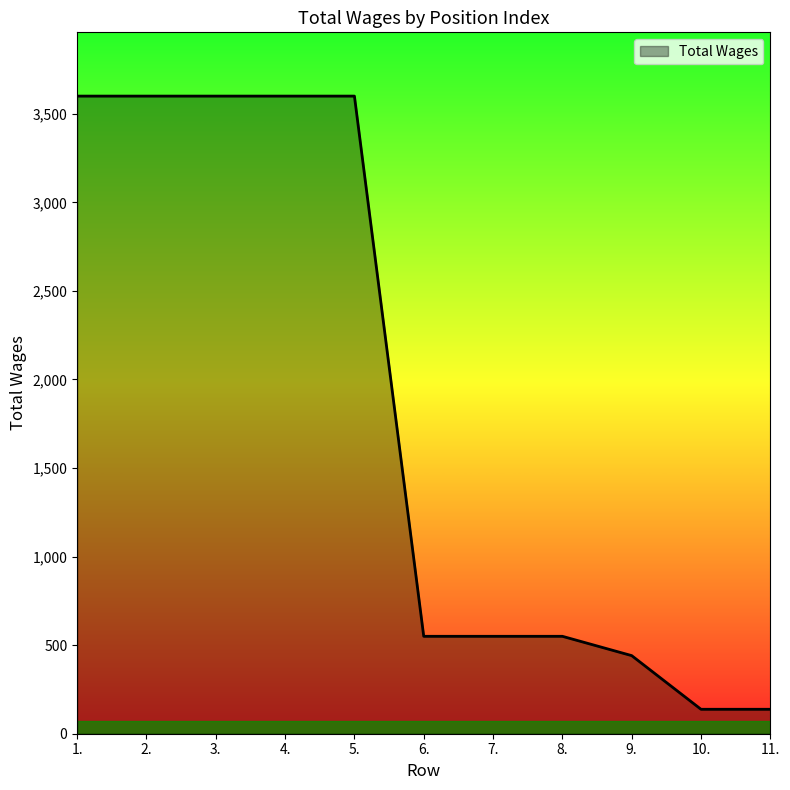

How many categories are shown in the chart?

11